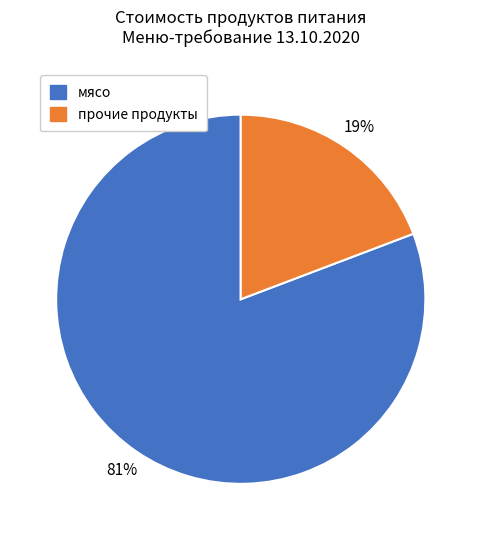

To the nearest percent, what is the difference between the largest and smallest slice percentages?

62%